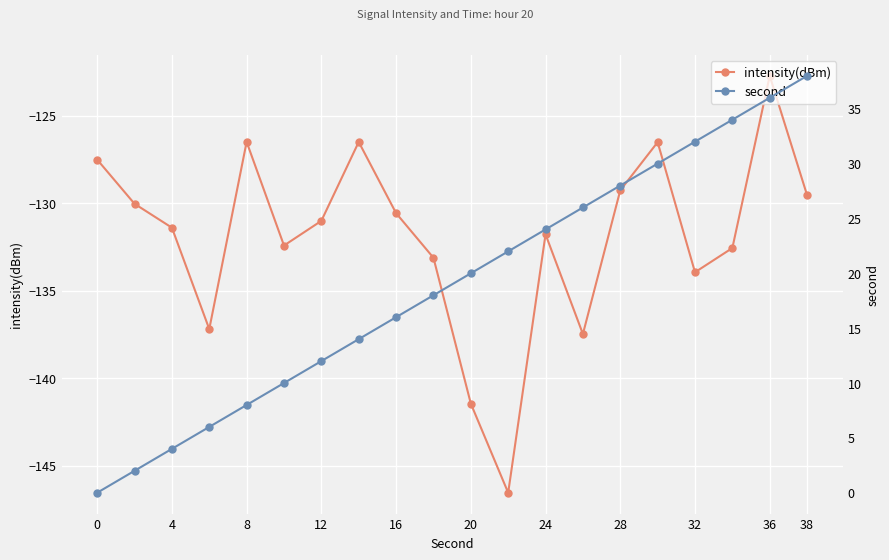

What are all the series names shown in the legend?

intensity(dBm), second